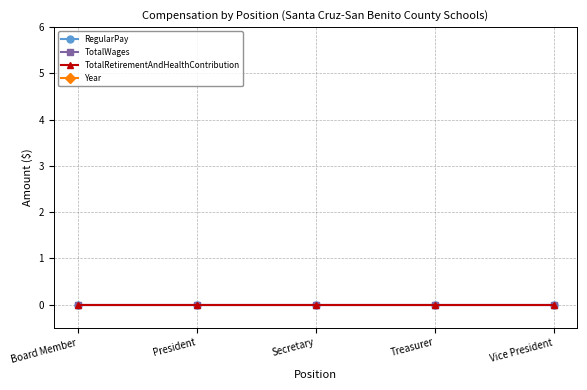

True or false: TotalRetirementAndHealthContribution and RegularPay intersect in this chart.

False